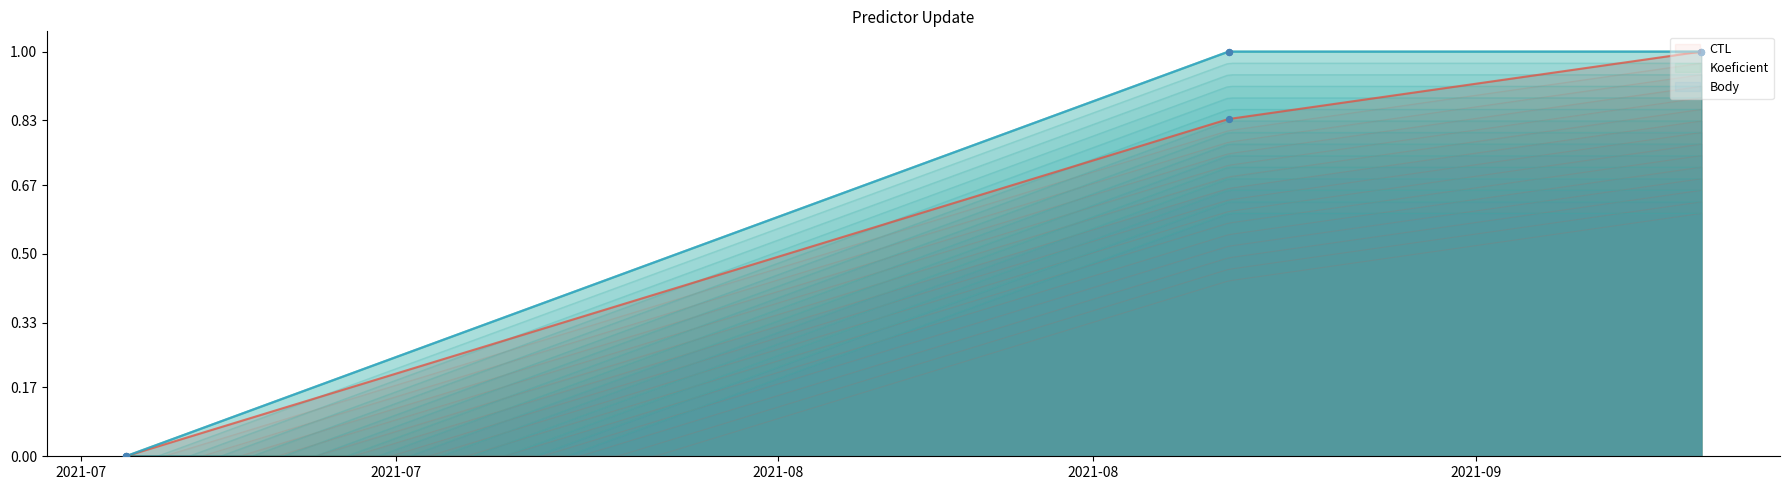

Is the value of Koeficient at 2021-07-03 greater than the value of CTL at 2021-08-21?

No